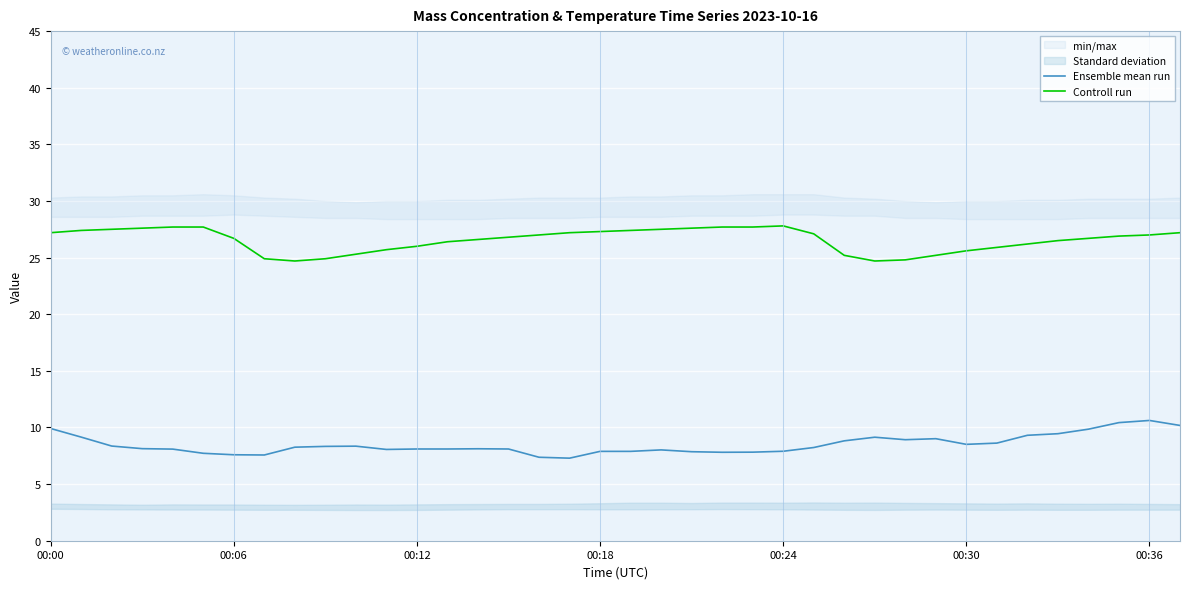

Which series has the largest range (max minus min)?

Ensemble mean run